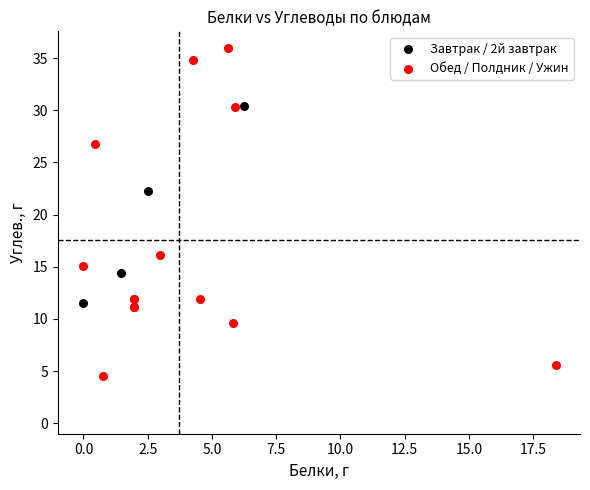

Which series has the largest Y range (max minus min)?

Обед / Полдник / Ужин